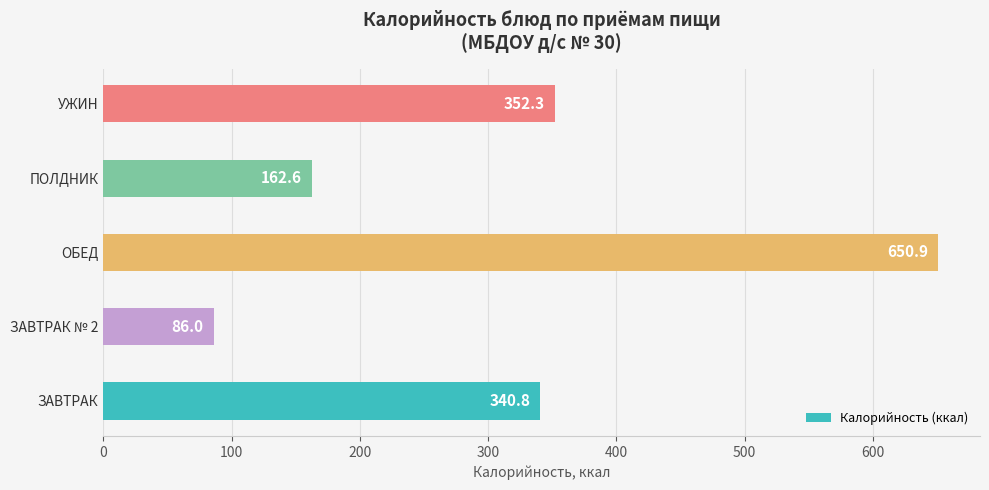

List the labels in order of value, largest first.

ОБЕД, УЖИН, ЗАВТРАК, ПОЛДНИК, ЗАВТРАК № 2